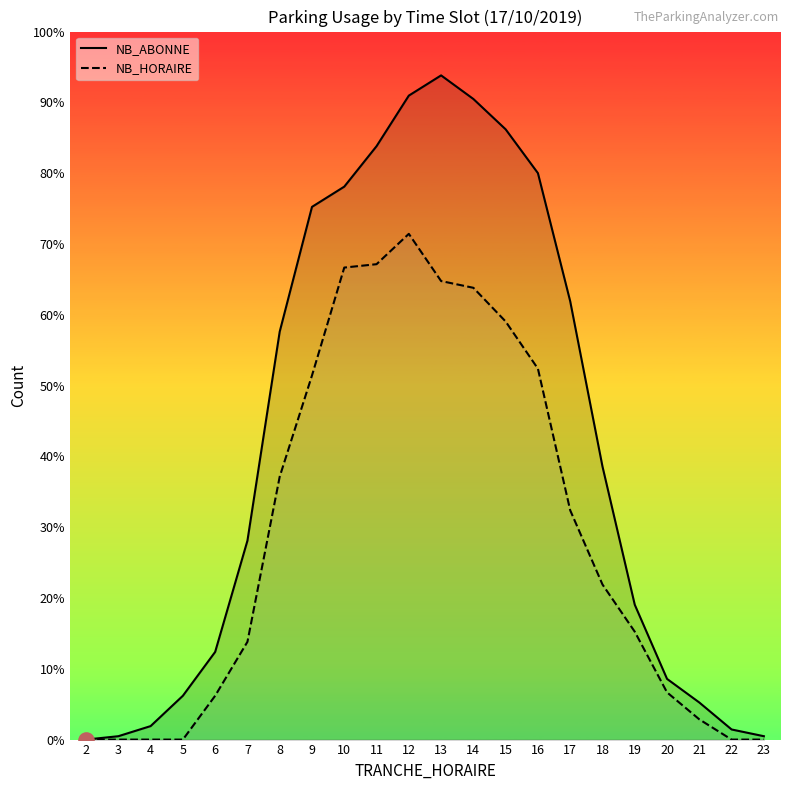

Which series has the widest spread of Y values?

NB_ABONNE